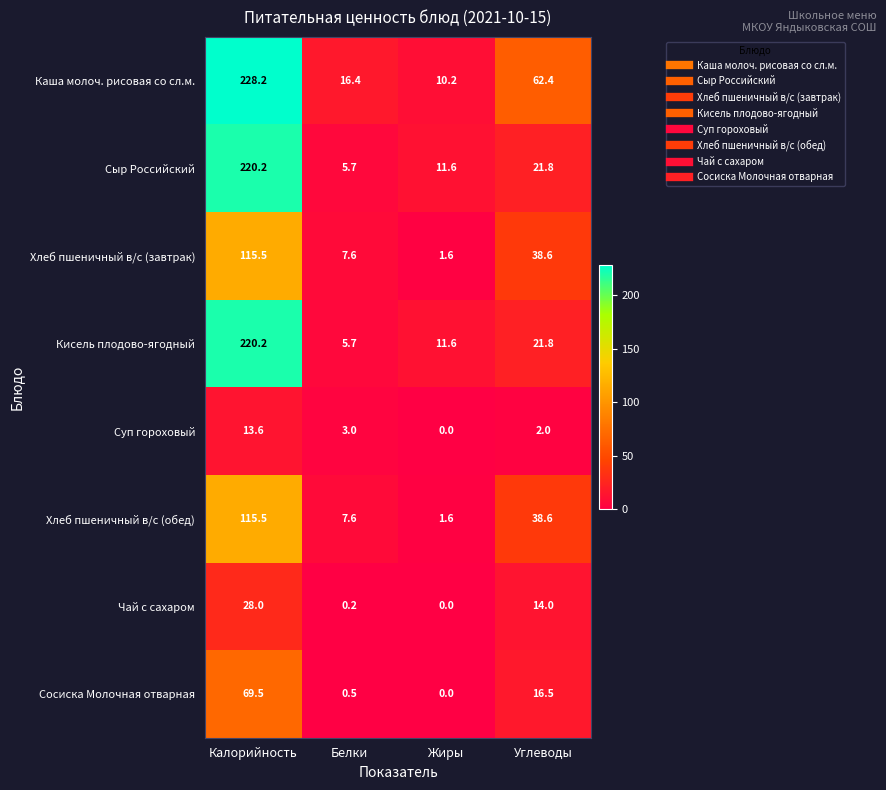

Is it true that Сыр Российский equals 360.1 at Калорийность?

False